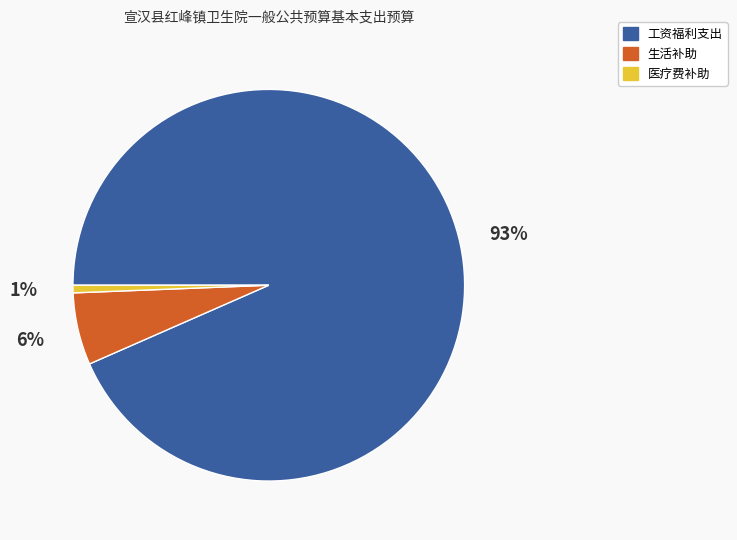

To the nearest percent, what is the difference between the 工资福利支出 and 生活补助 slice percentages?

87%